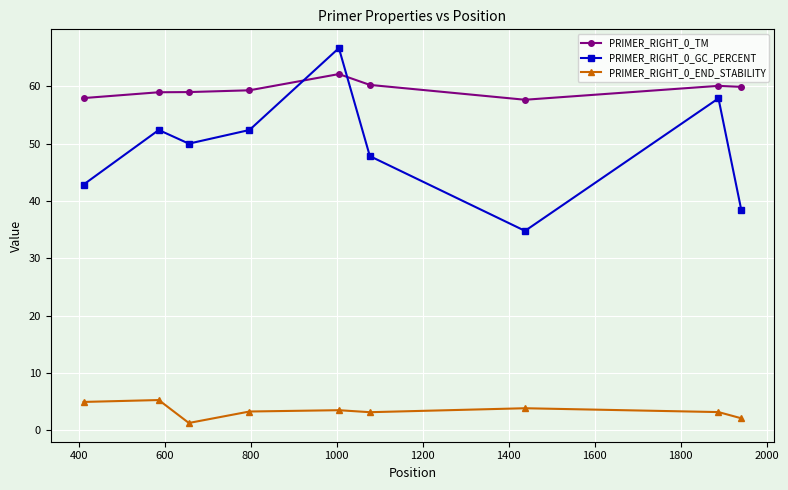

What is the greatest value displayed?

66.7